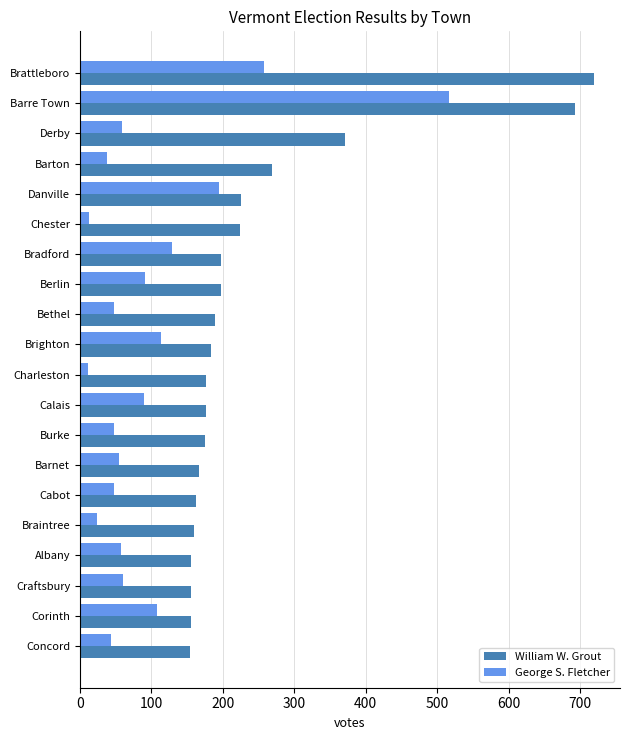

What is the difference between the highest and lowest values at Bradford?

68